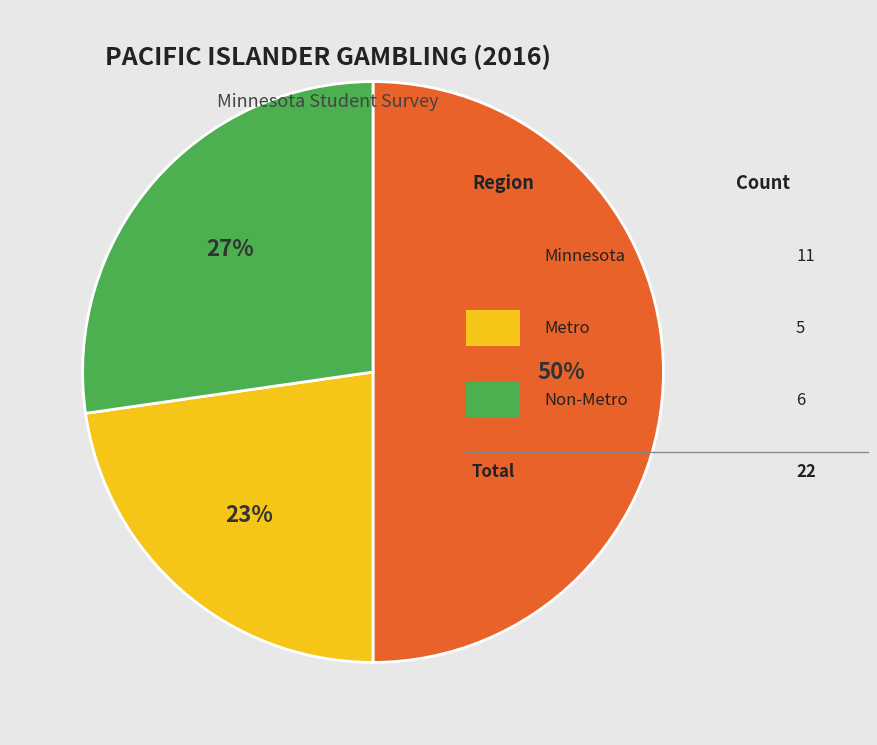

To the nearest percent, what is the difference between the largest and smallest slice percentages?

27%